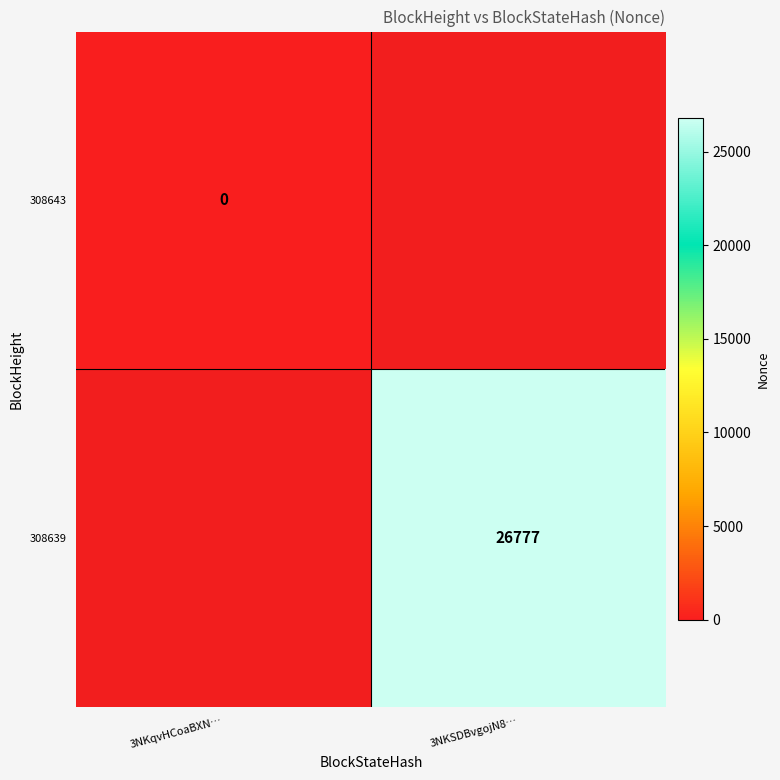

The value of 308639 at 3NKSDBvgojN8… is 39398. True or false?

False